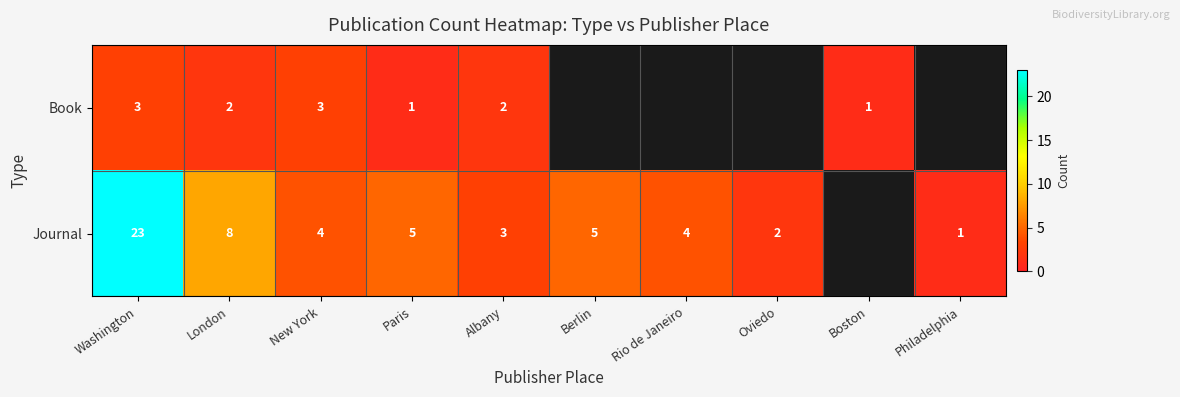

What is the total value across all series at Paris?

6